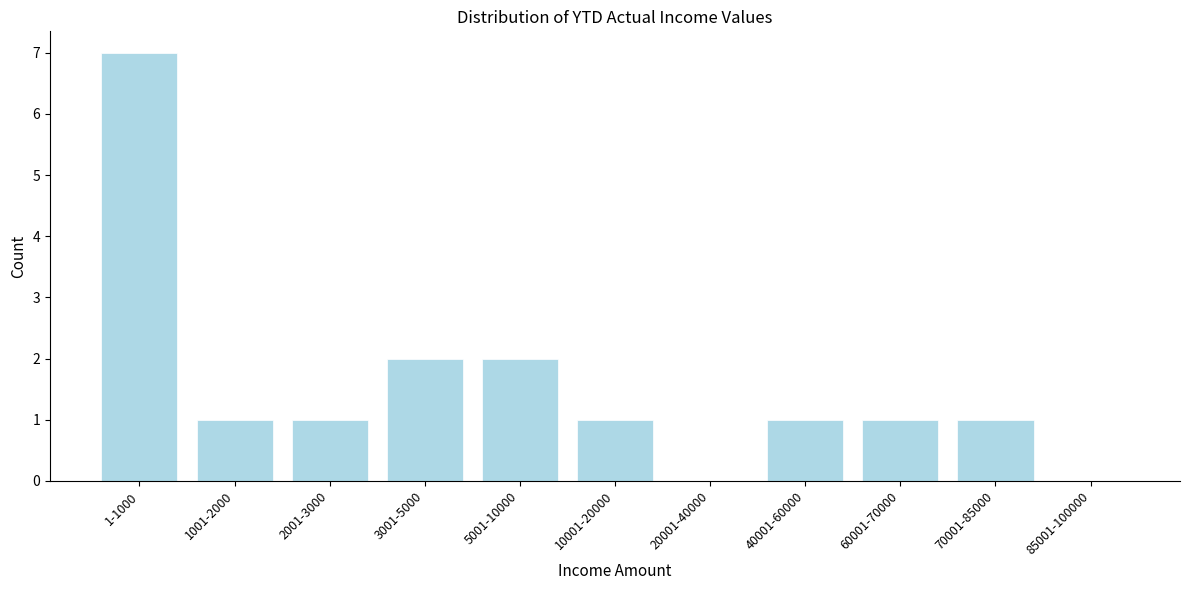

Reading left to right, list all the values displayed in this chart.

1-1000=7	1001-2000=1	2001-3000=1	3001-5000=2	5001-10000=2	10001-20000=1	20001-40000=0	40001-60000=1	60001-70000=1	70001-85000=1	85001-100000=0